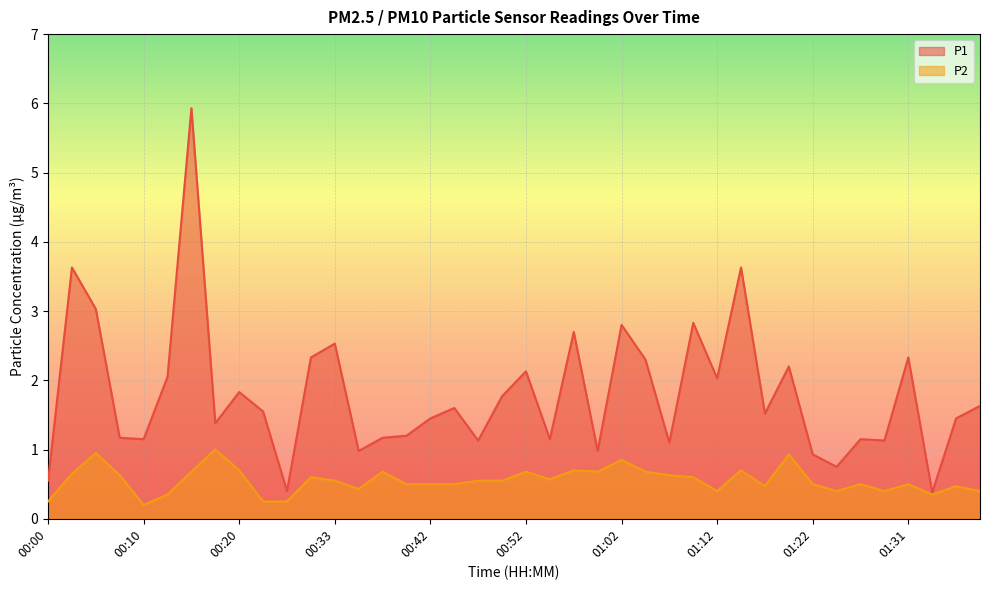

True or false: P2 has a value of 0.8 at 00:33.

False